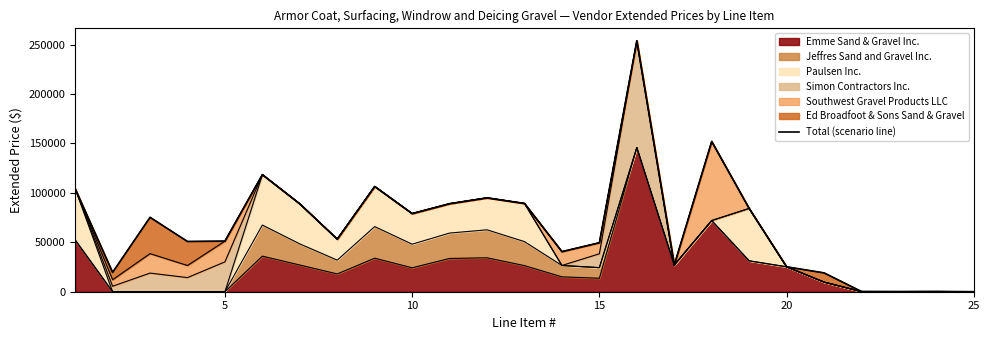

How many values are below 53200?

12